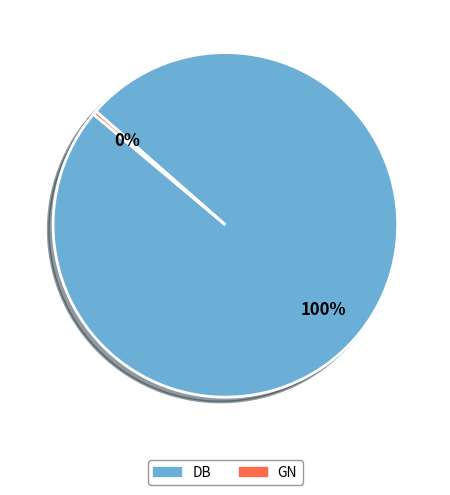

Which slice is the largest?

DB